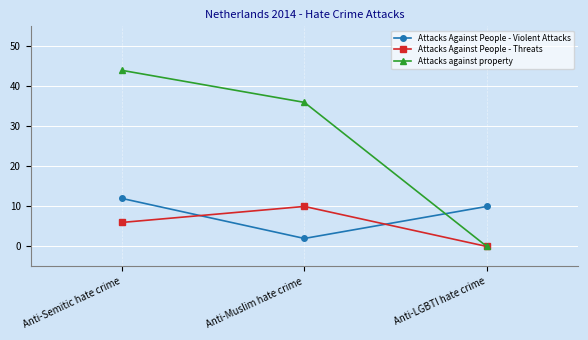

Which category has the highest value across all series?

Anti-Semitic hate crime